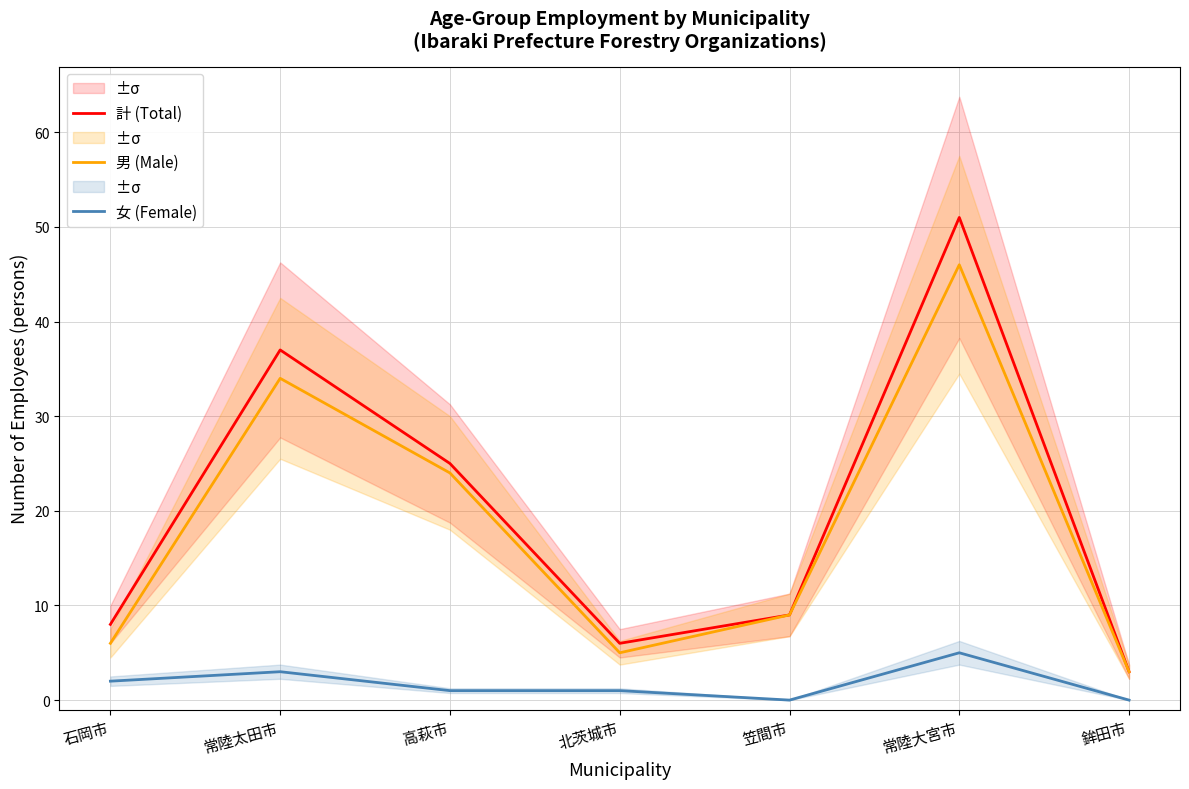

In 女 (Female), how many points are lower than both neighbors (excluding endpoints)?

1